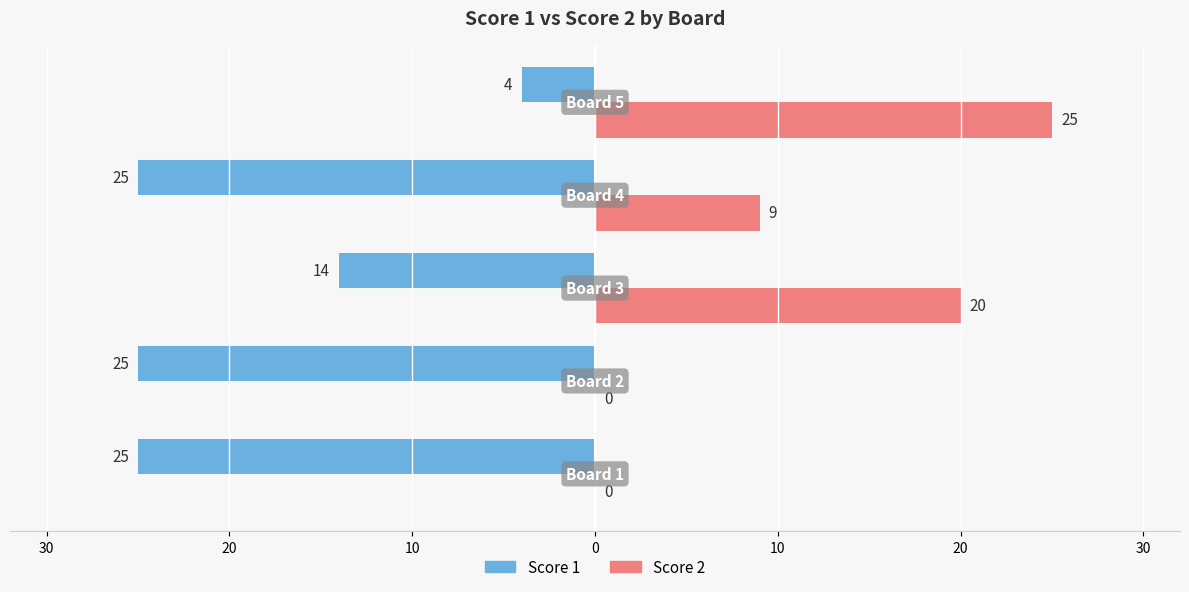

Are the bars grouped side by side (vs. stacked)?

Yes